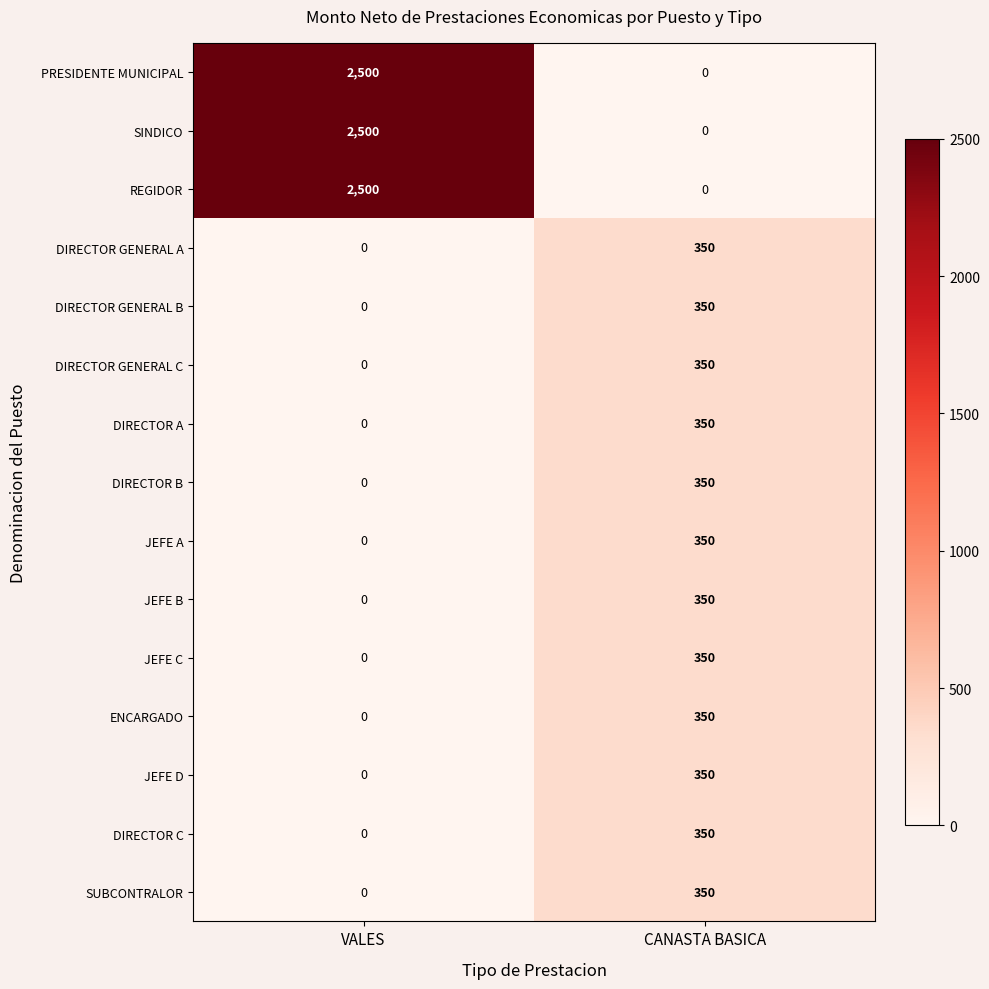

What is the difference between the highest and lowest values at CANASTA BASICA?

350